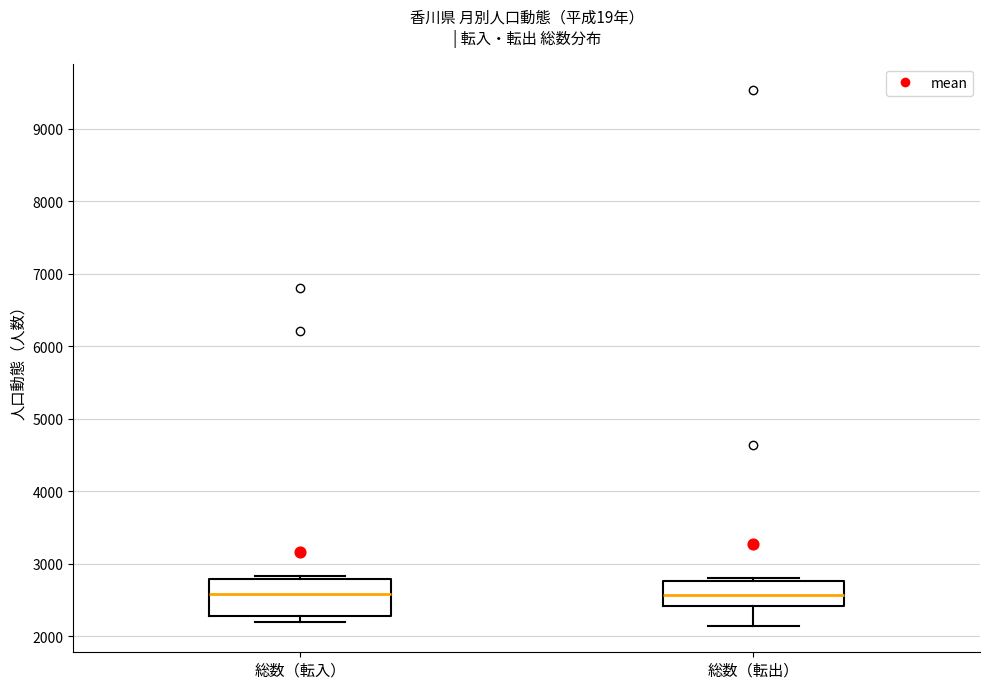

Comparing the boxes themselves (not the whiskers), which one is the tallest?

総数（転入）